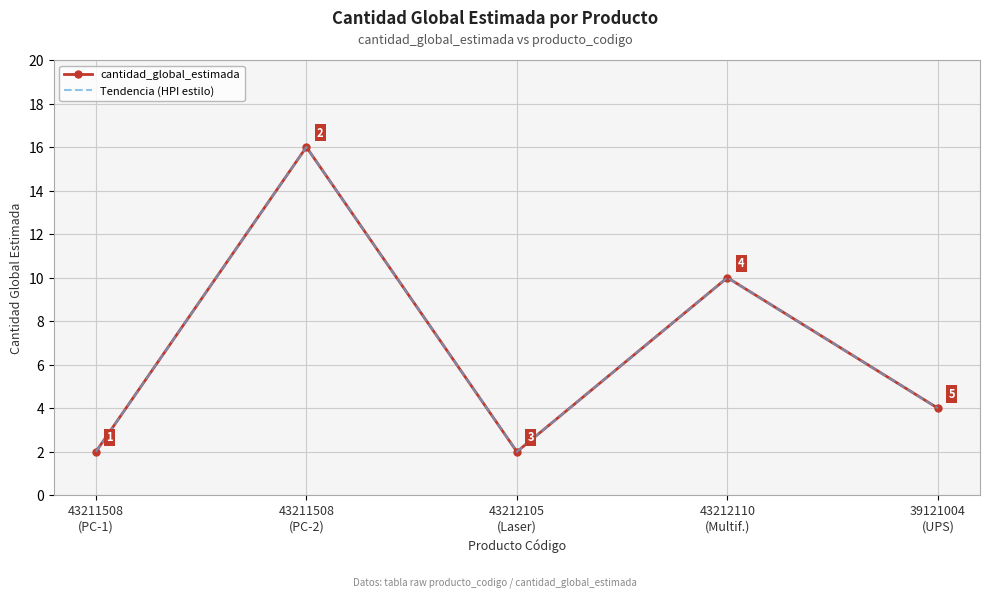

What is the lowest value of the cantidad_global_estimada series?

2